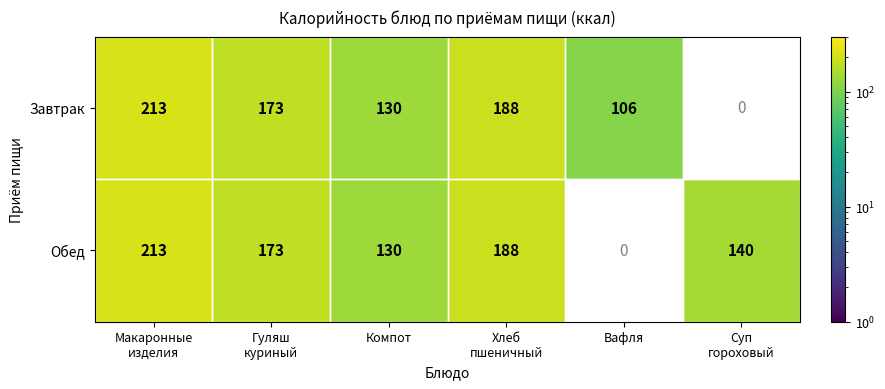

How many series are shown in this chart?

2